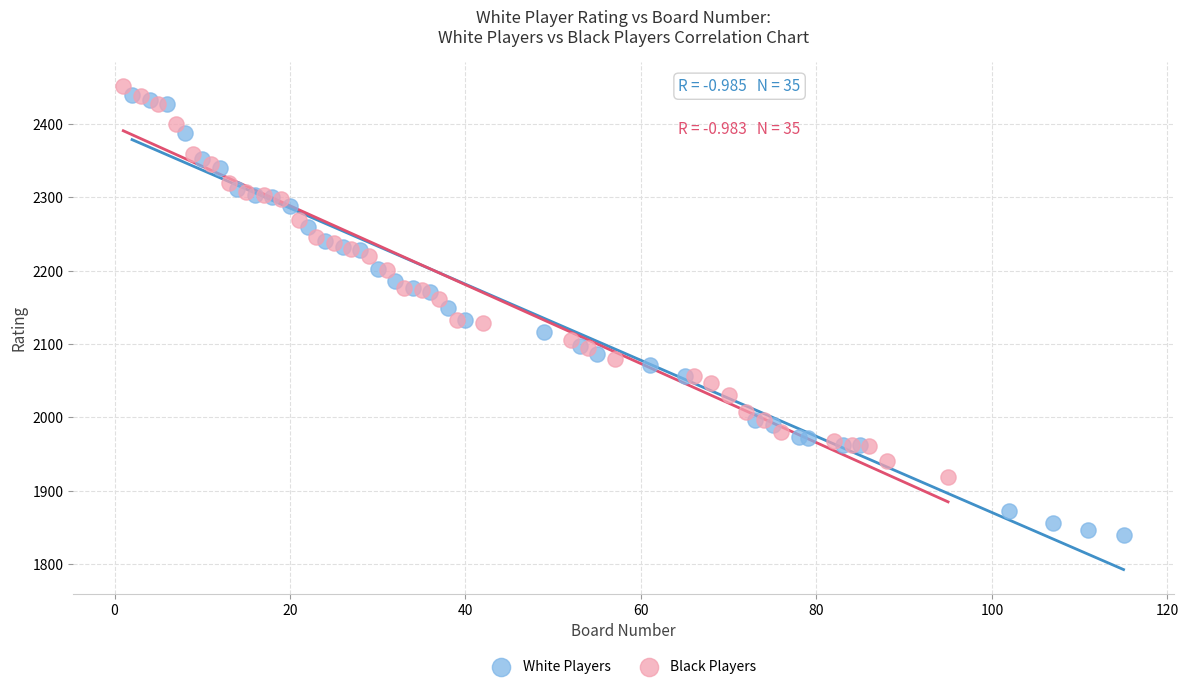

Which series contains the lowest Y value?

White Players